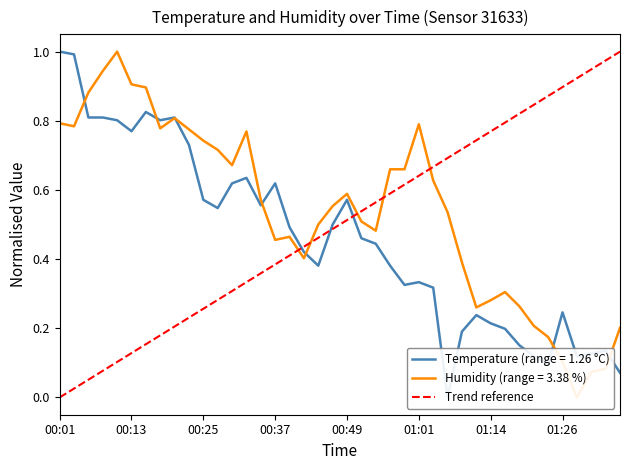

What is the maximum value shown in the chart?

1